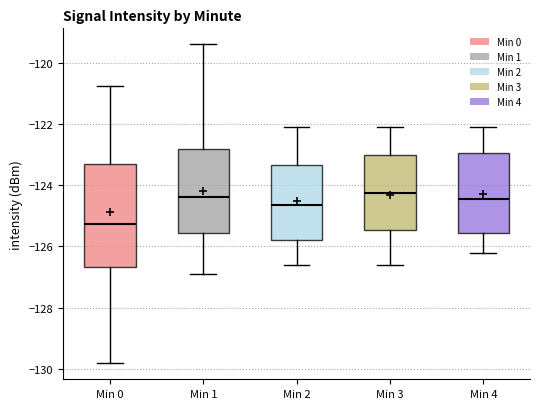

Which box is the tallest, from its lower edge to its upper edge?

Min 0